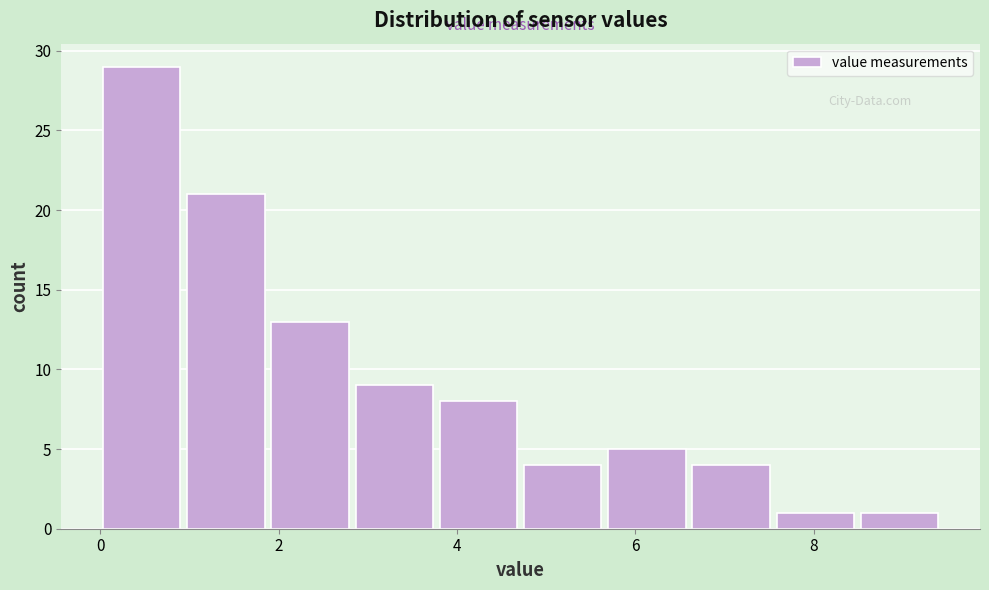

Reading left to right, transcribe this chart: for each bar, give the range it covers on the x-axis and its height. Neither the bar edges nor the heights are printed on the chart, so give them approximately, as read against the axes.

0.0 to 1.0: 29
1.0 to 2.0: 21
2.0 to 2.8: 13
2.8 to 3.8: 9
3.8 to 4.8: 8
4.8 to 5.6: 4
5.6 to 6.6: 5
6.6 to 7.6: 4
7.6 to 8.6: 1
8.6 to 9.4: 1